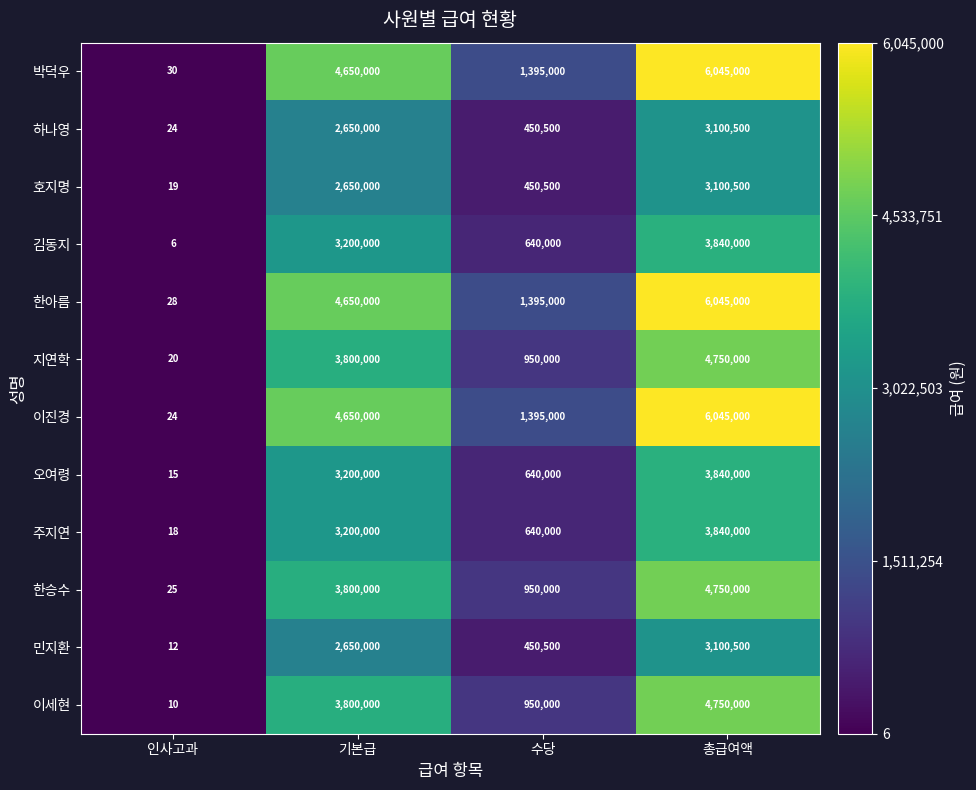

Rank the categories by 호지명 value from highest to lowest.

총급여액, 기본급, 수당, 인사고과